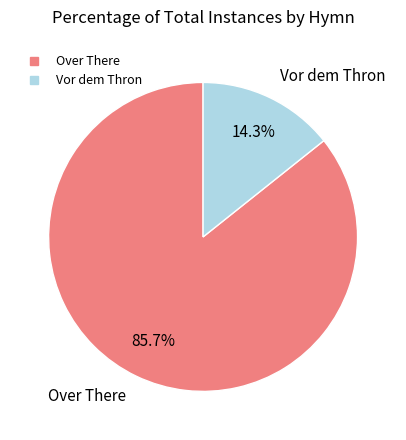

Rank the categories by value from lowest to highest.

Vor dem Thron, Over There